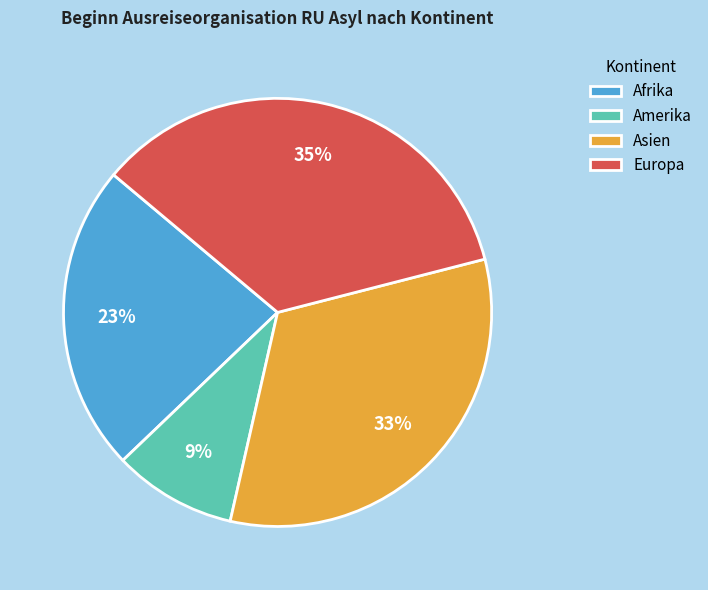

To the nearest percent, what is the average slice percentage?

25%